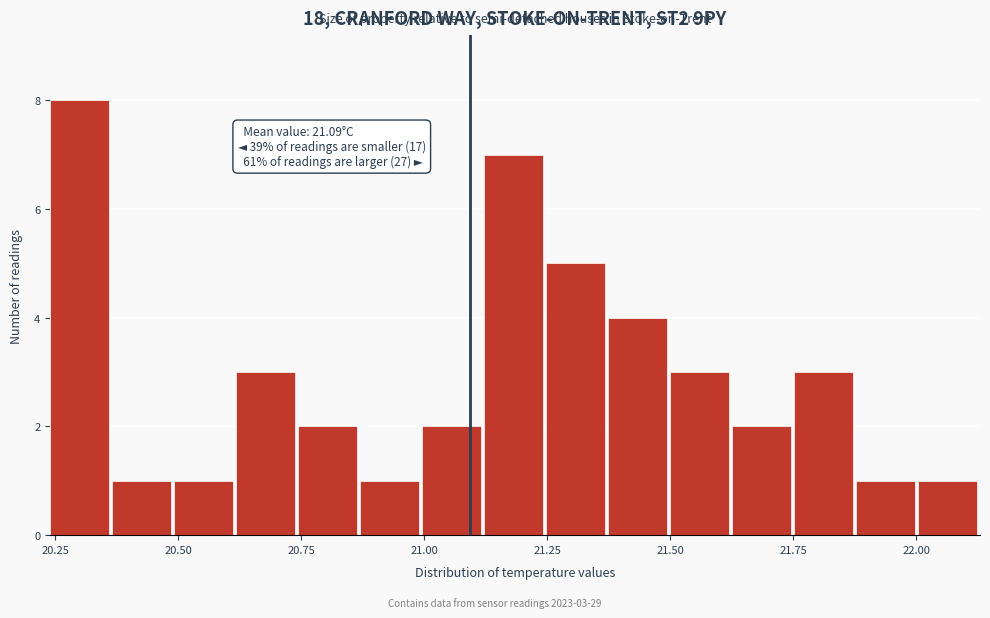

Read against the x-axis, roughly where is the centre of the tallest bar?

20.30